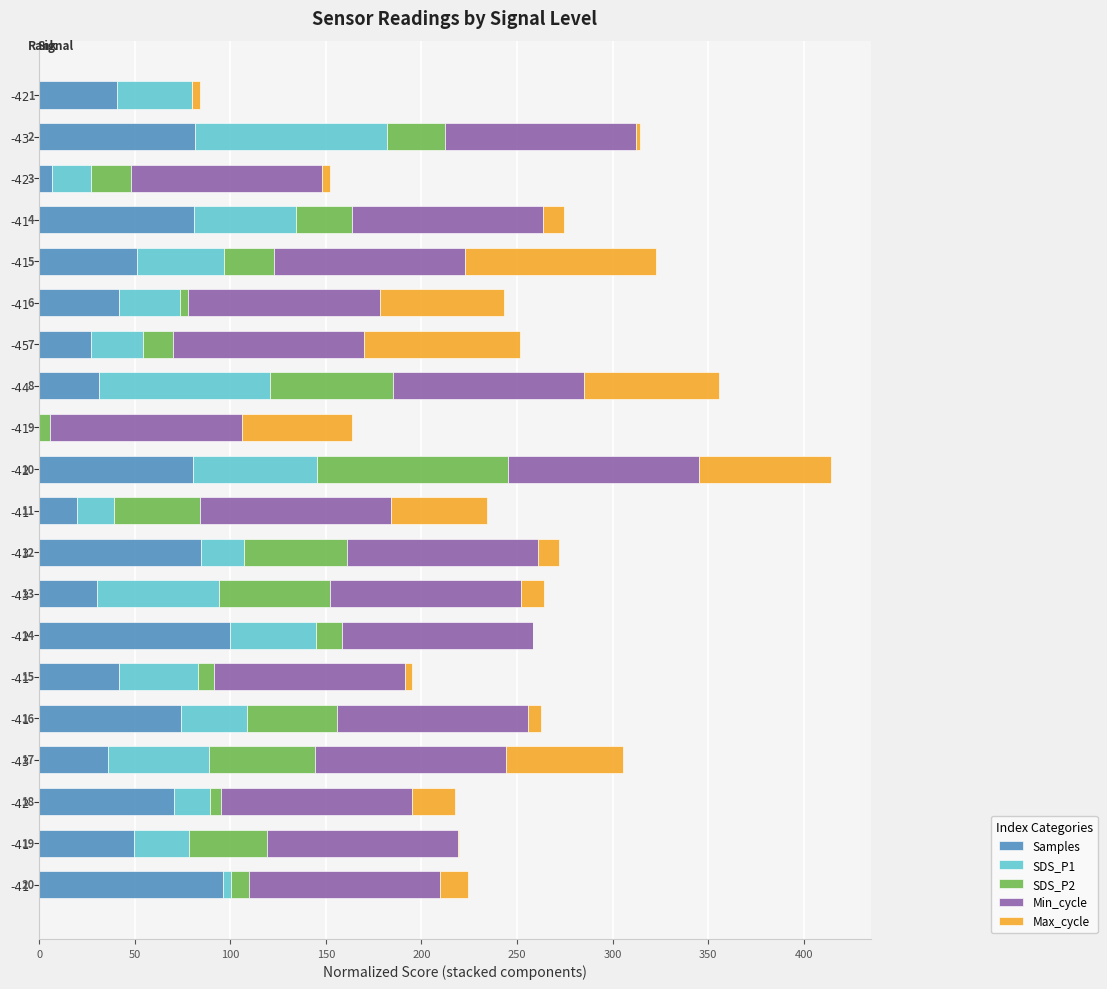

What are all the series names shown in the legend?

Samples, SDS_P1, SDS_P2, Min_cycle, Max_cycle